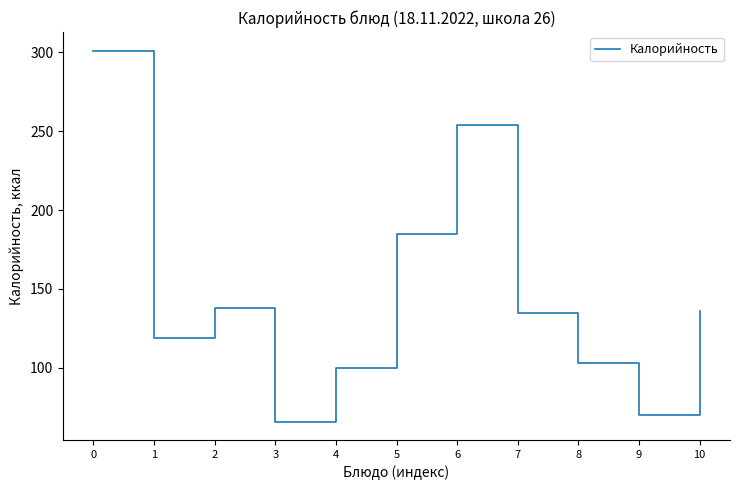

What is the difference between the values at 9 and 6?

184